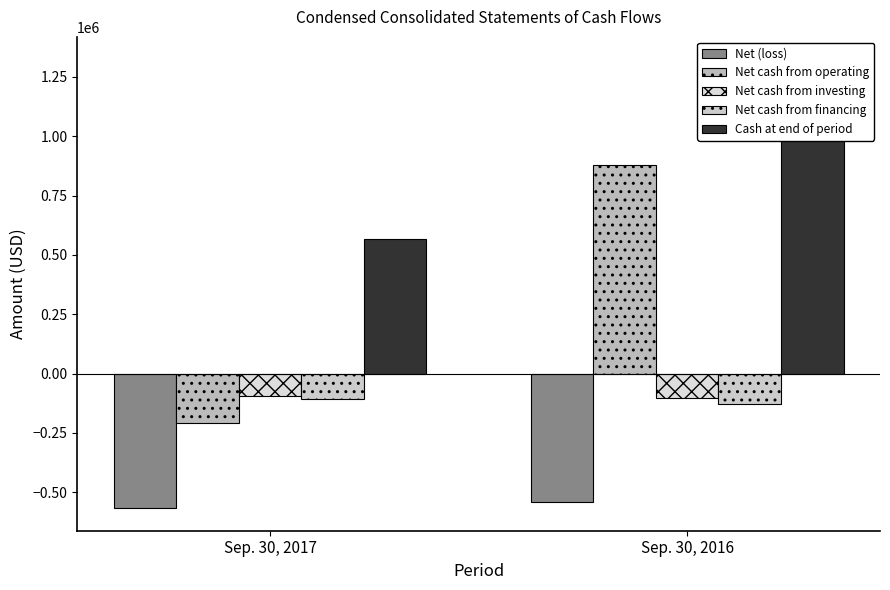

What is the sum of all Net cash from operating values?

672809